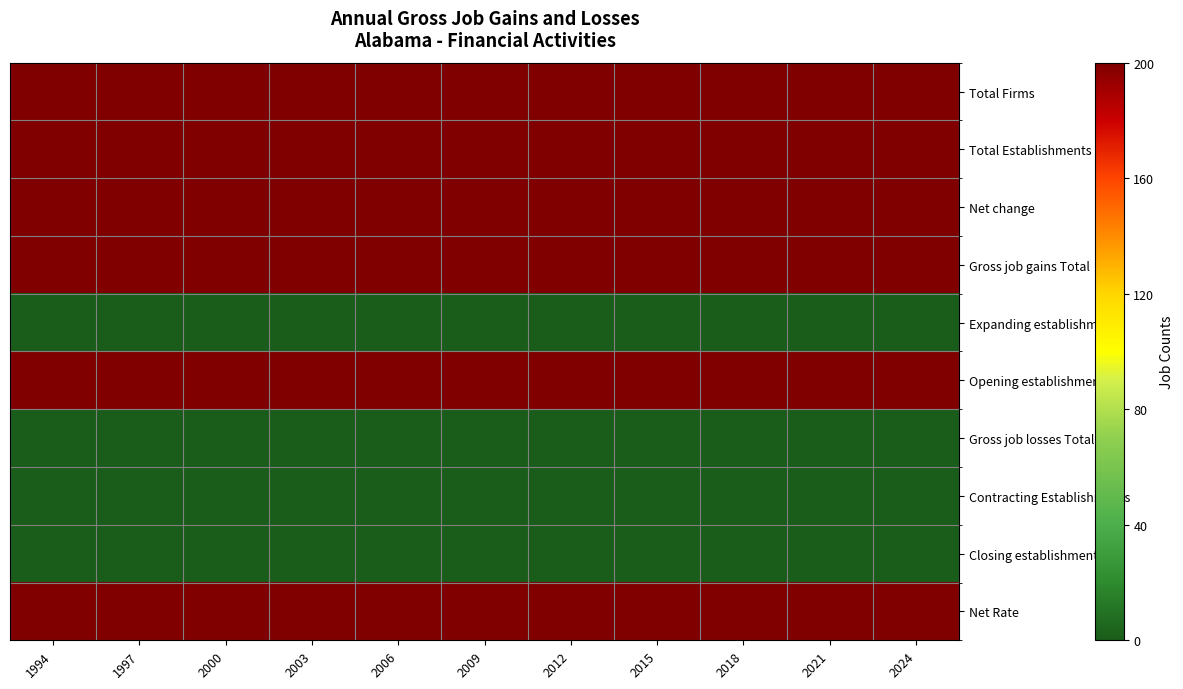

Which series has the largest total across all categories?

Total Firms